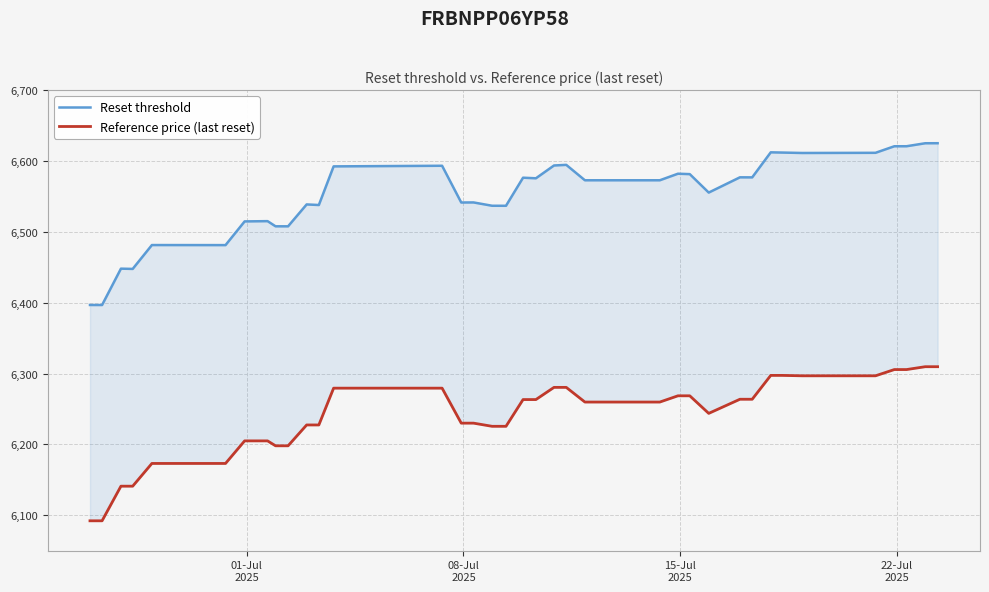

What are all the series names shown in the legend?

Reset threshold, Reference price (last reset)